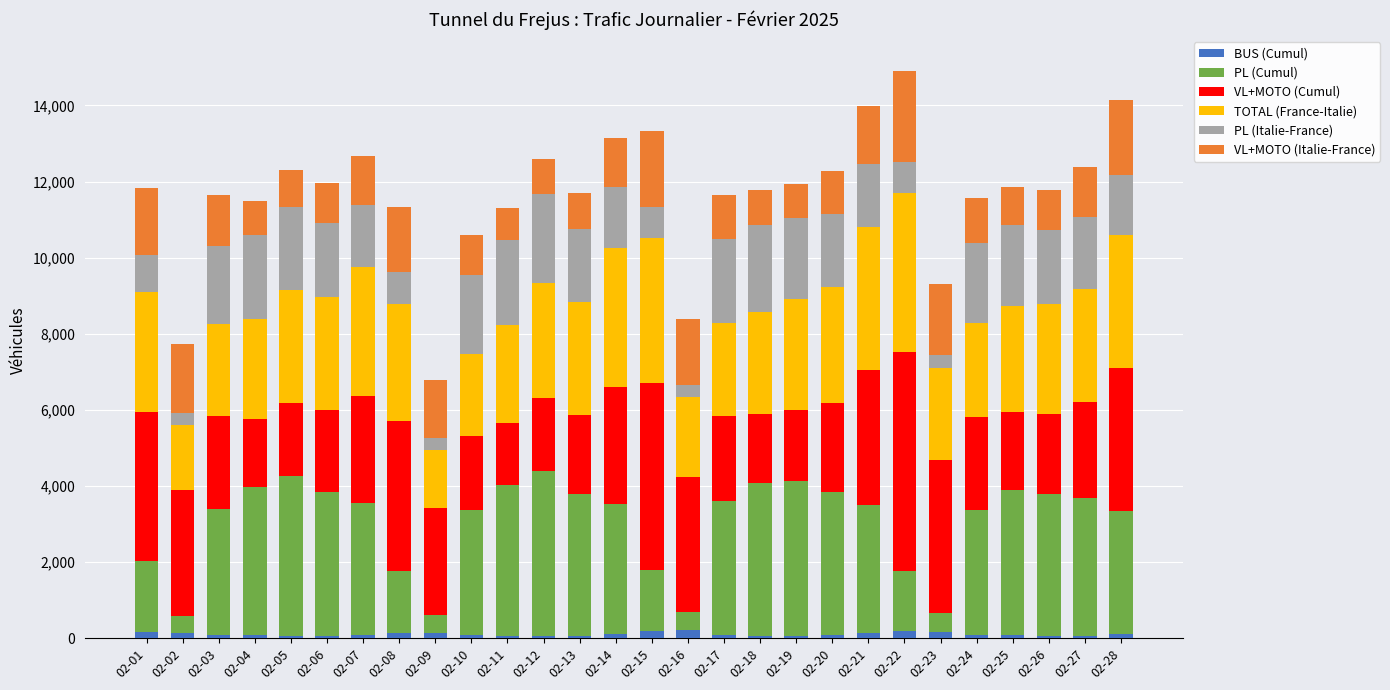

Are the bars horizontal?

No